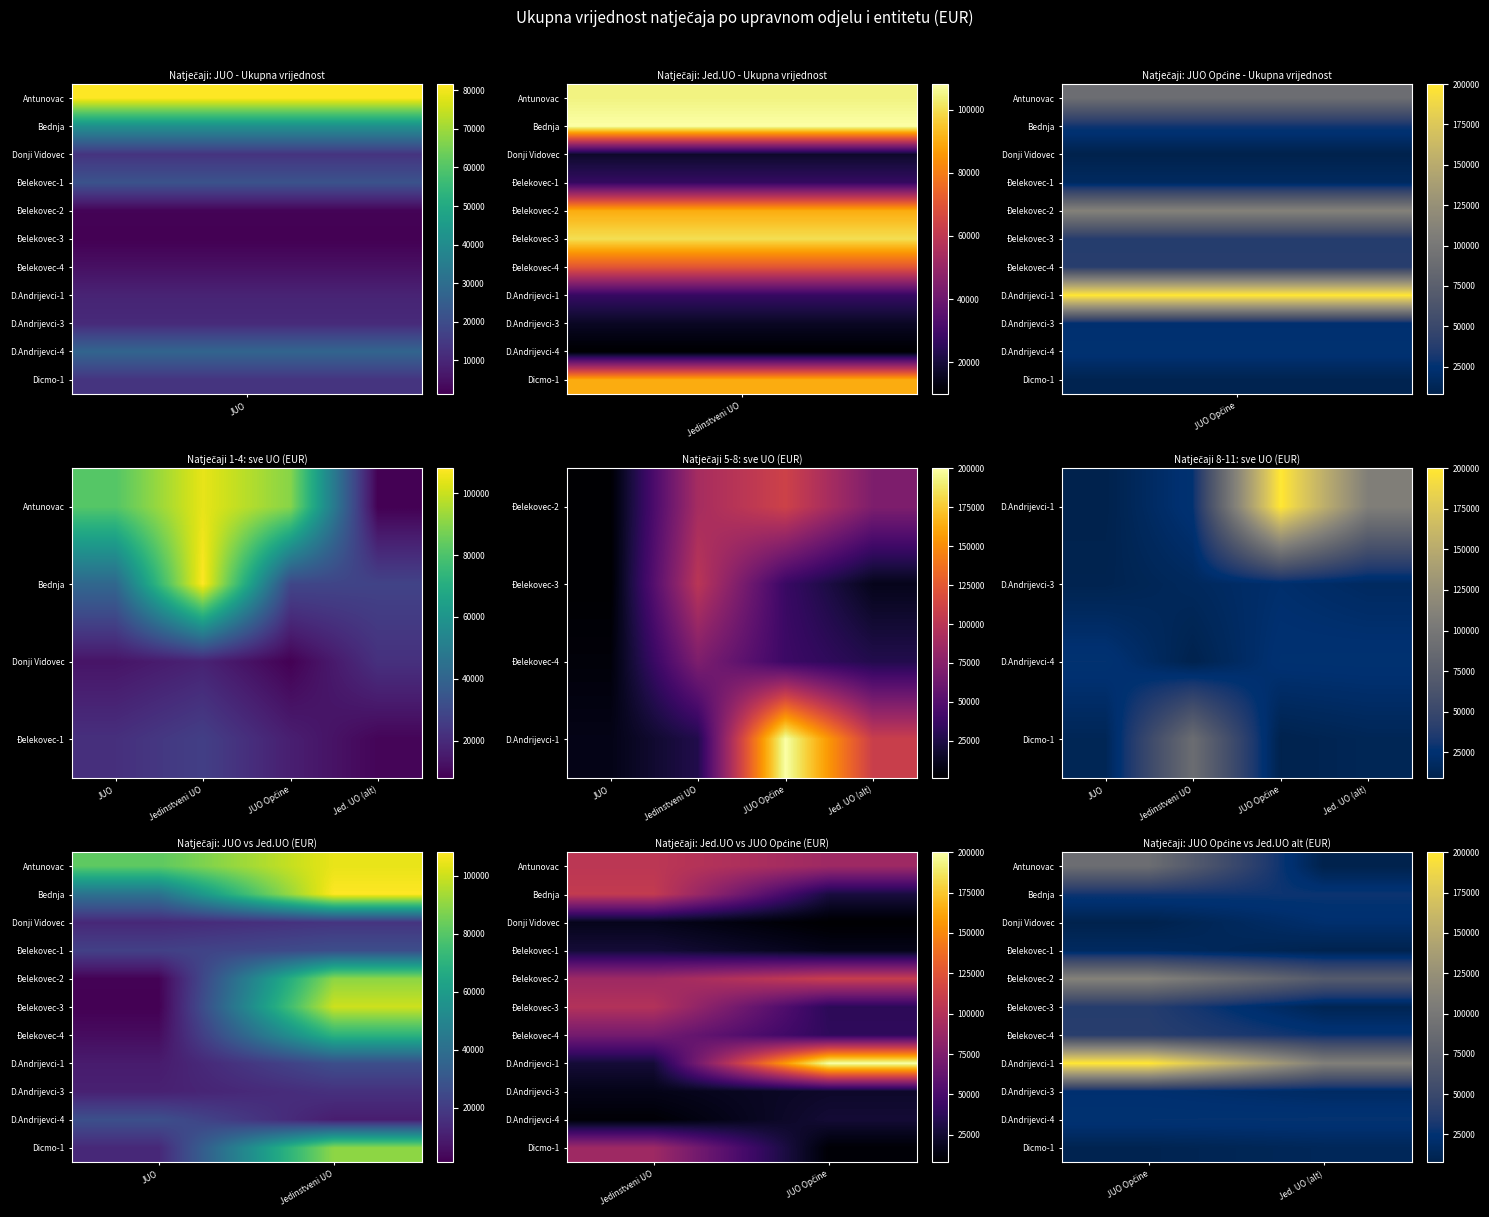

At which label does Đelekovec-2 reach its peak?

JUO Općine